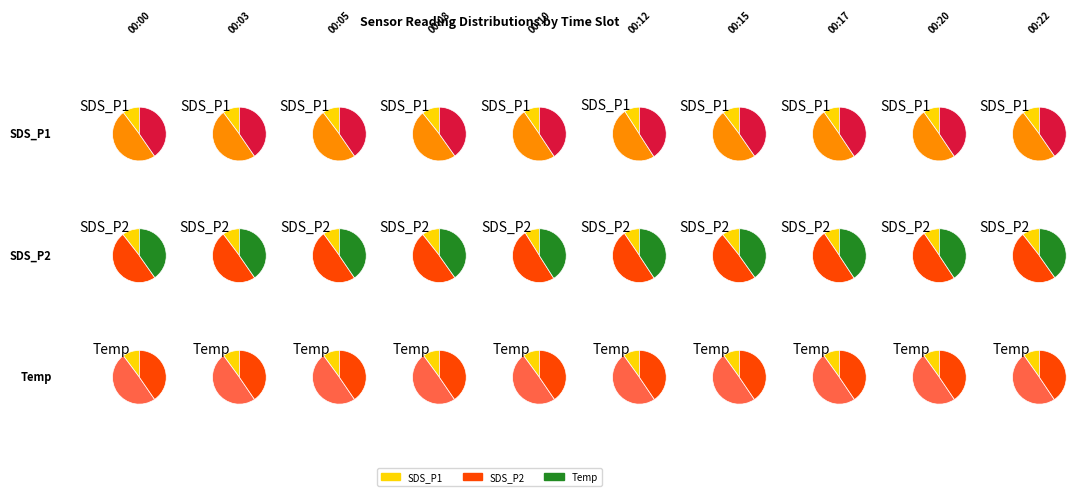

Is it true that 00:15 is 8% of the pie?

True